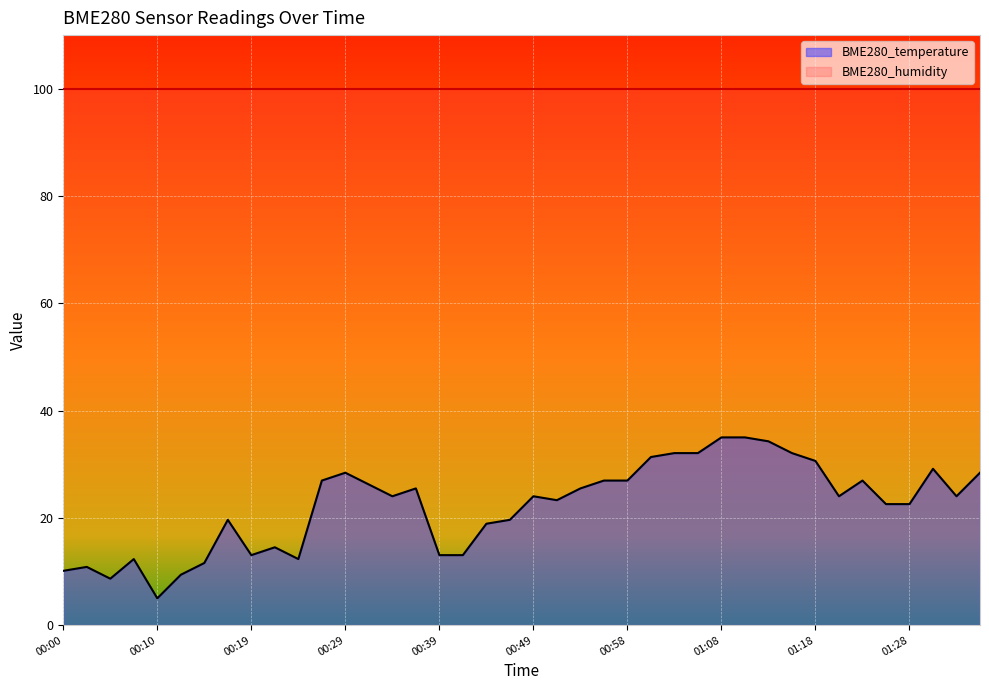

Where does the data first go above 24?

00:27